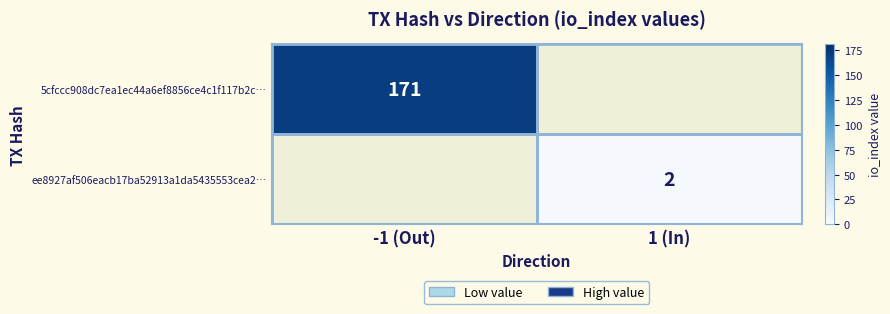

Is it true that 5cfccc908dc7ea1ec44a6ef8856ce4c1f117b2c… equals 237 at -1 (Out)?

False